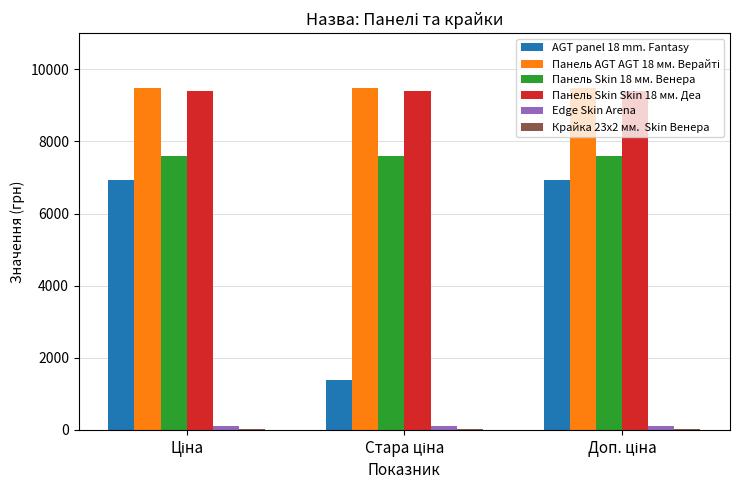

What is the maximum value shown in the chart?

9480.1